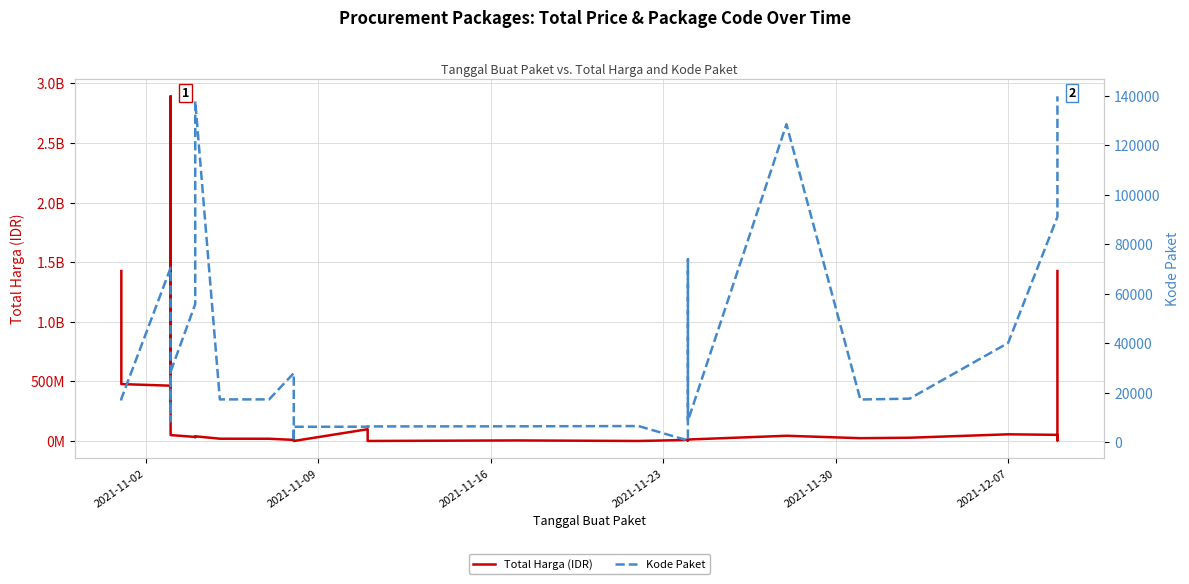

How many lines are shown in the chart?

2